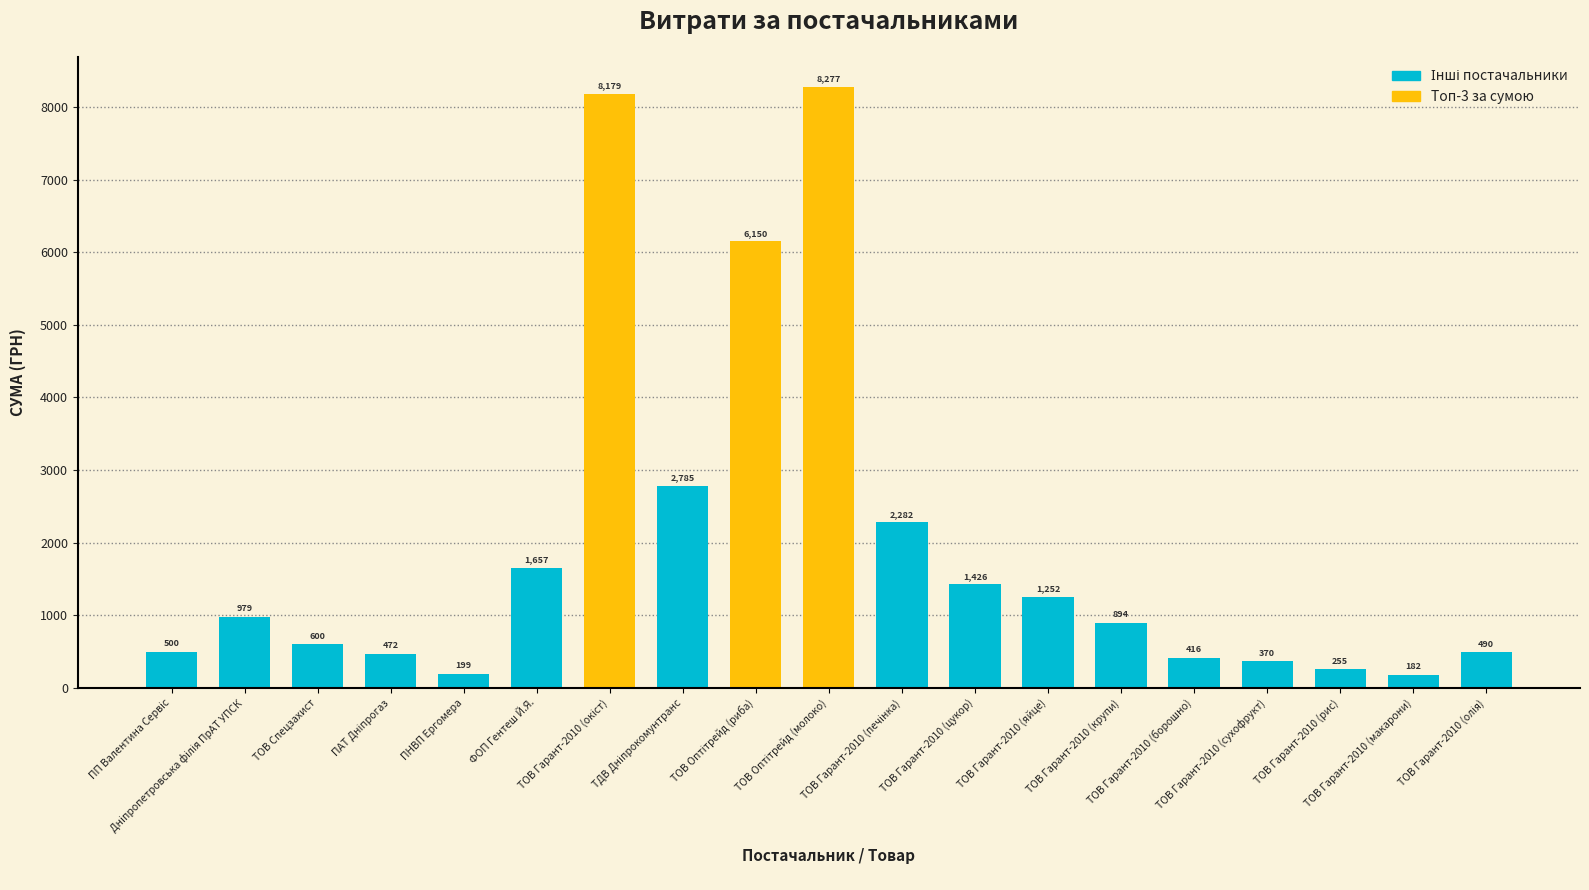

How many values are below 894?

9